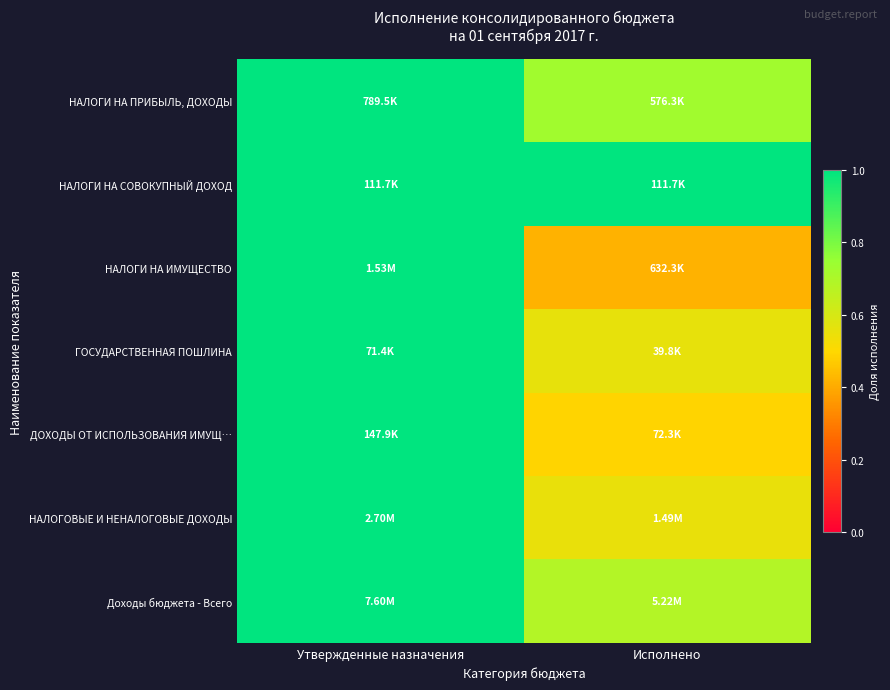

What is the difference between the highest and lowest values at Исполнено?

0.6